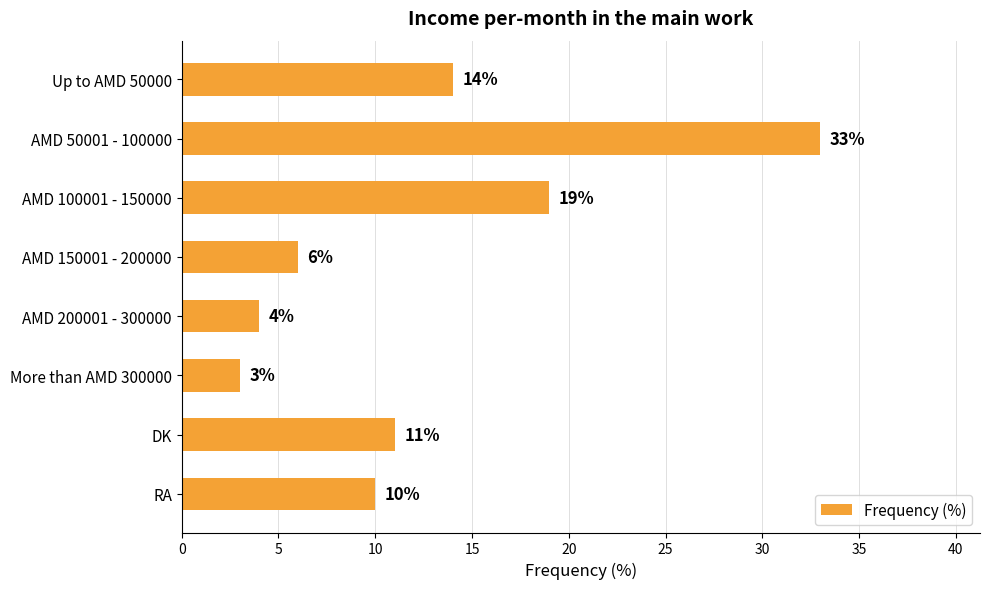

True or false: the data shows 19 at AMD 100001 - 150000.

True